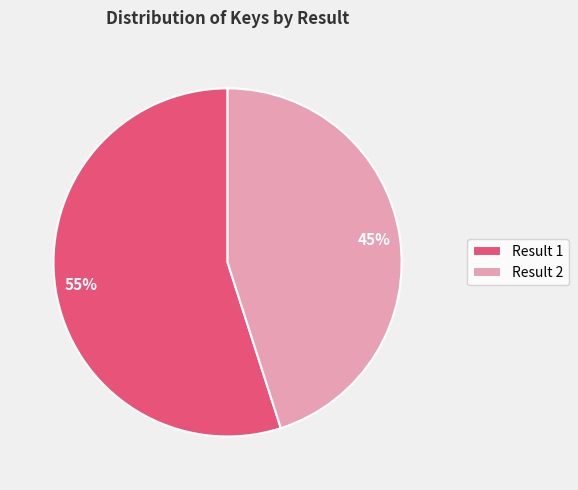

Rank the categories by value from highest to lowest.

Result 1, Result 2